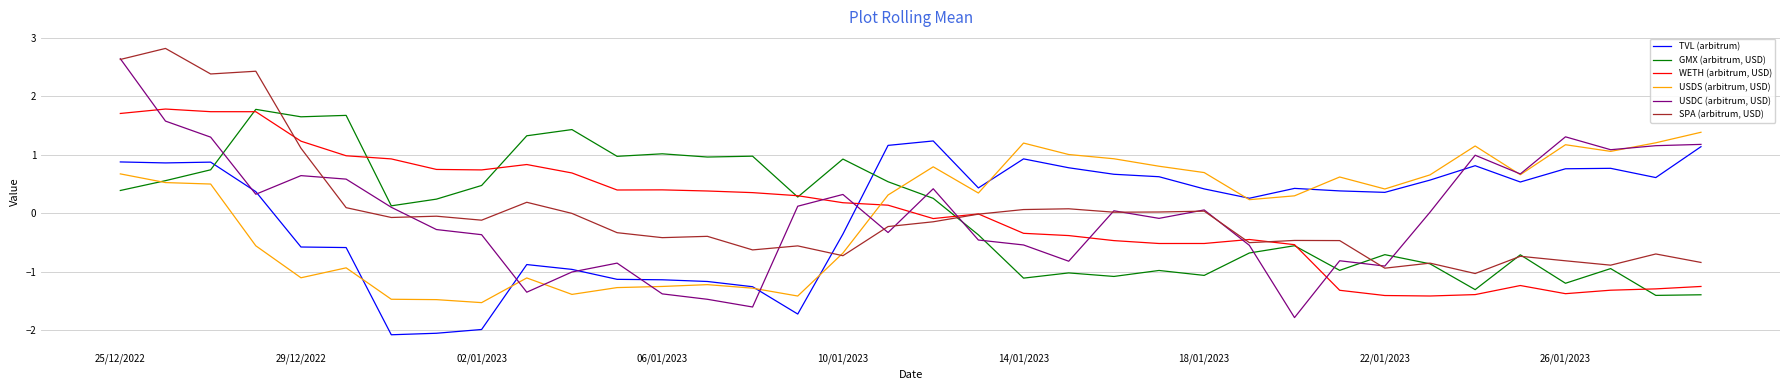

What are all the series names shown in the legend?

TVL (arbitrum), GMX (arbitrum, USD), WETH (arbitrum, USD), USDS (arbitrum, USD), USDC (arbitrum, USD), SPA (arbitrum, USD)